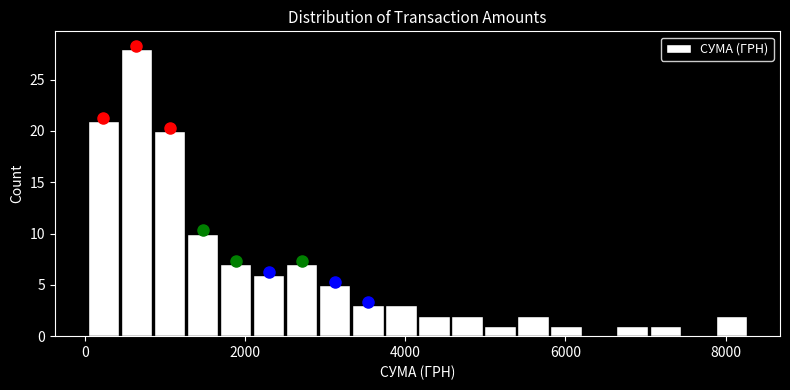

Around what value on the x-axis is the tallest bar? Give the approximate position of its centre, as read against the axis.

600